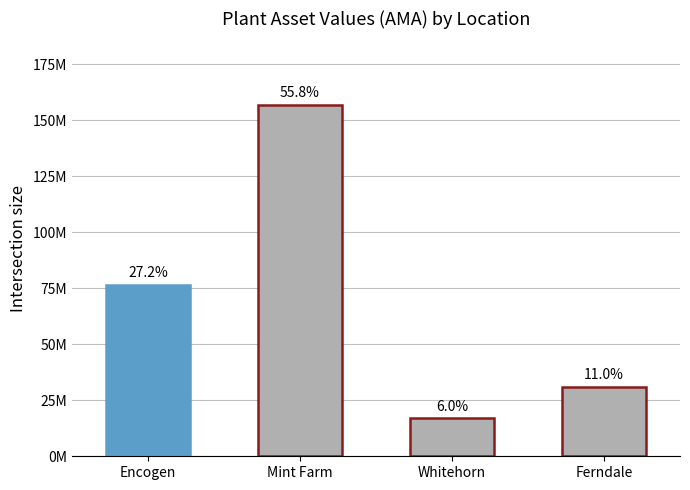

List the labels in order of value, largest first.

Mint Farm, Encogen, Ferndale, Whitehorn